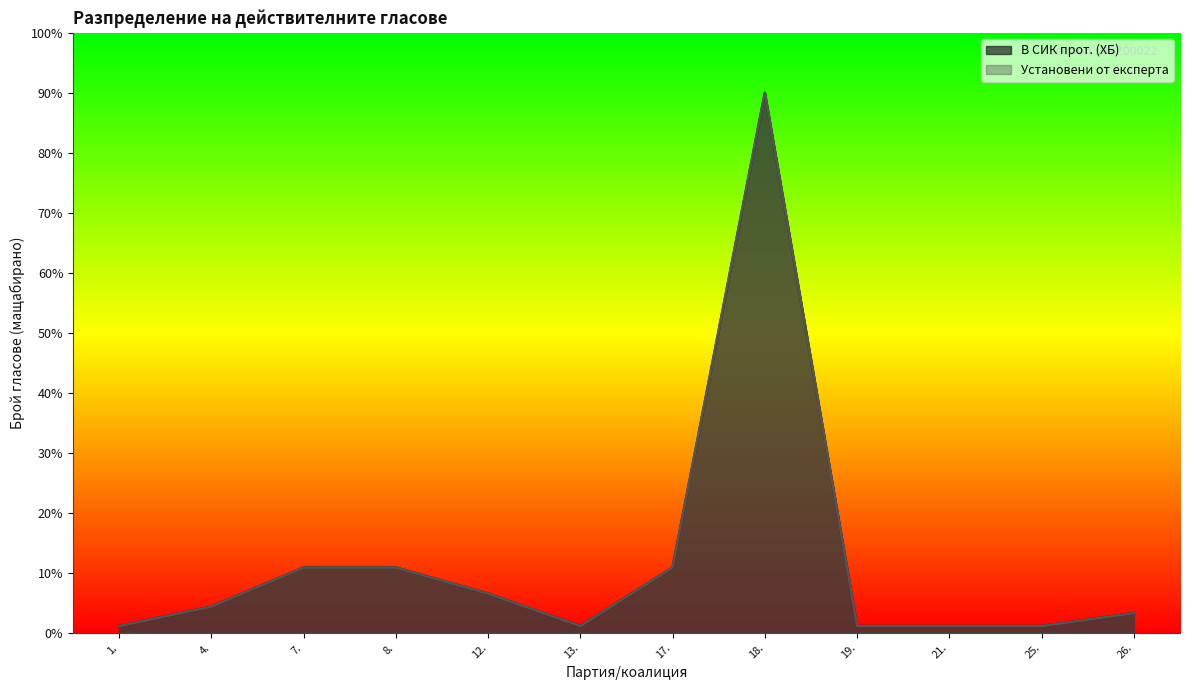

Does the chart display data point markers on the line(s)?

No